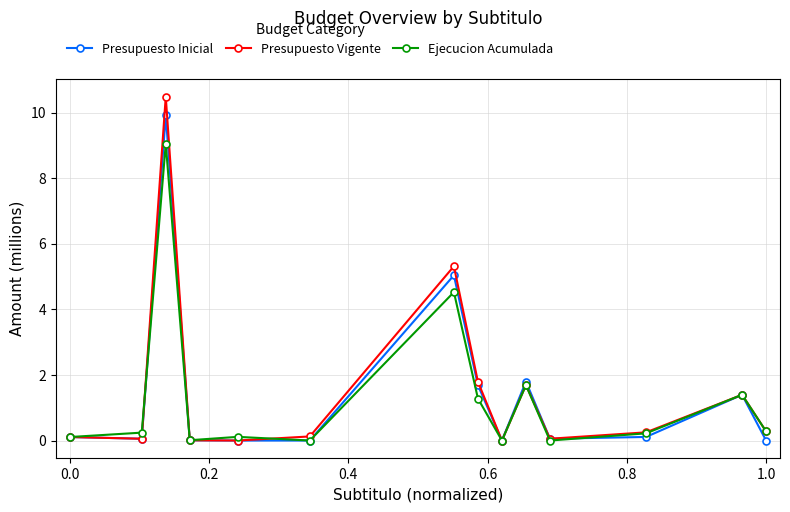

What are all the series names shown in the legend?

Presupuesto Inicial, Presupuesto Vigente, Ejecucion Acumulada